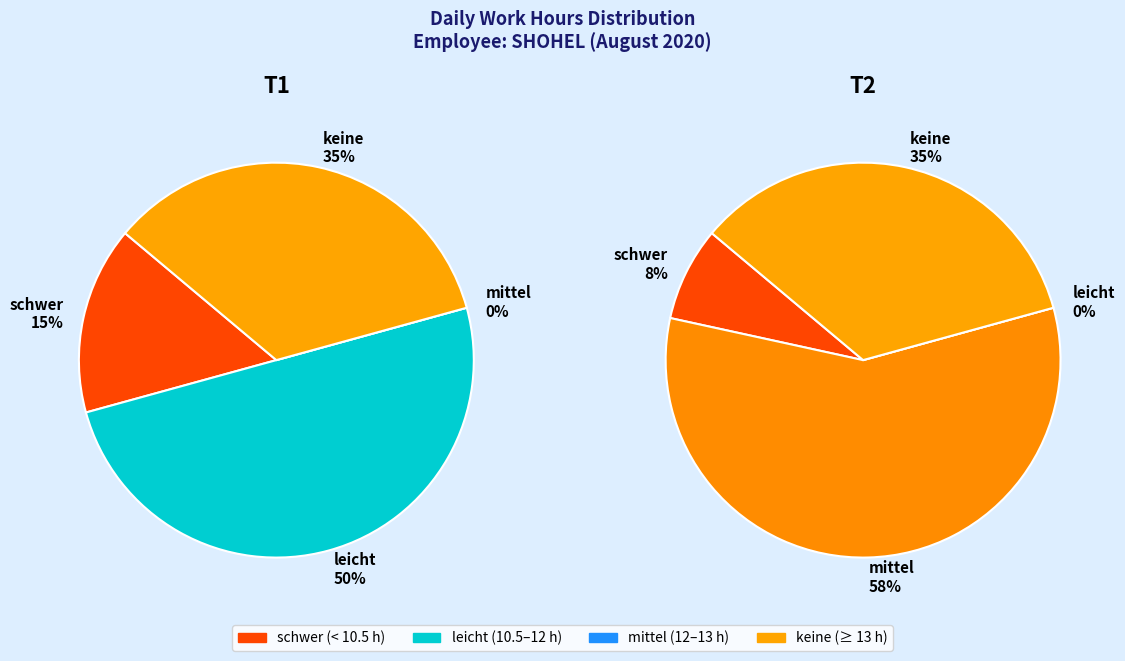

Does any single category account for the majority?

No